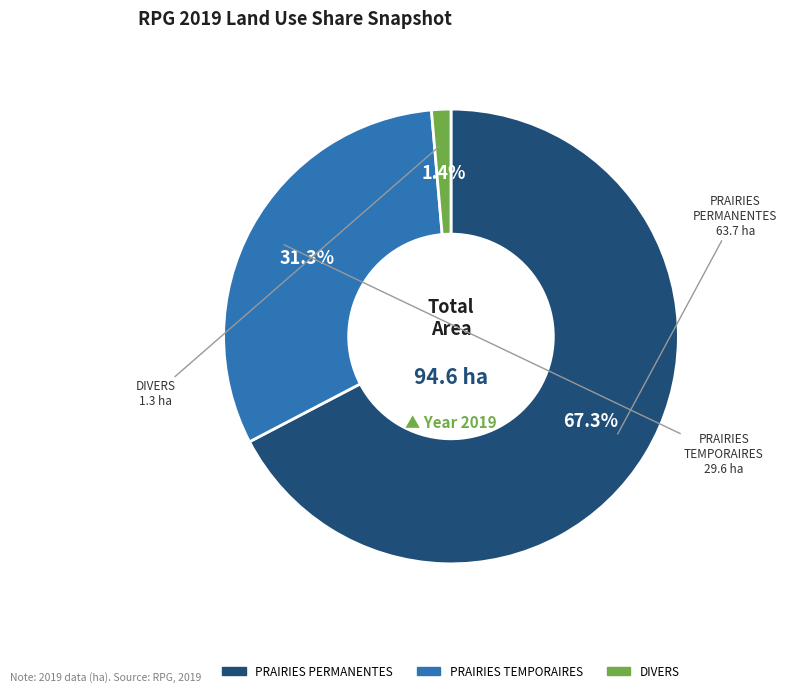

Is there a majority slice in this chart?

Yes